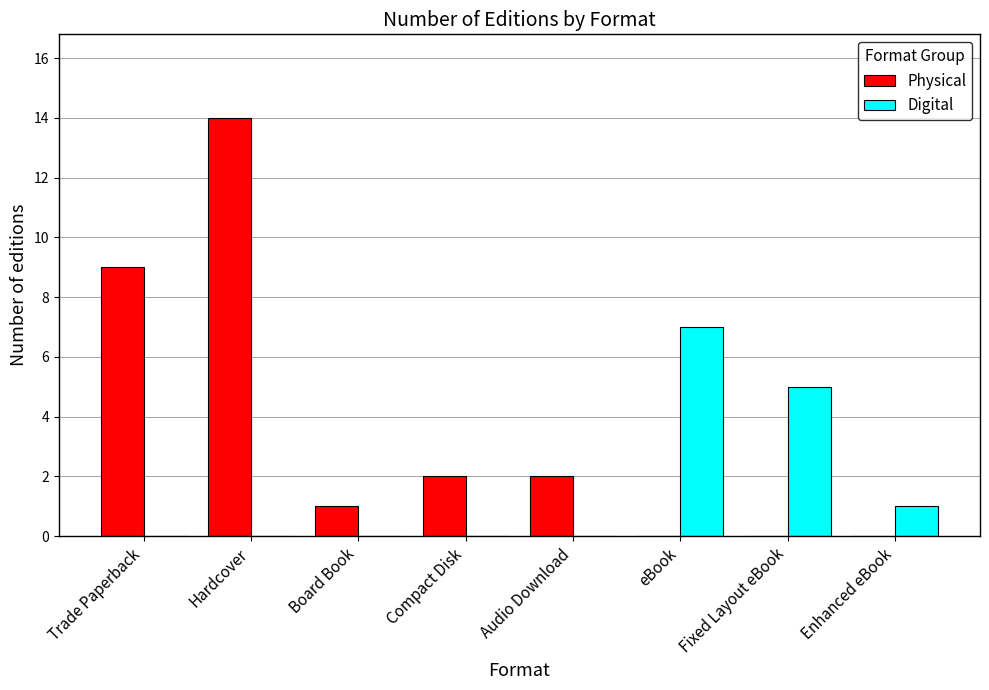

Which series has the largest total across all categories?

Physical